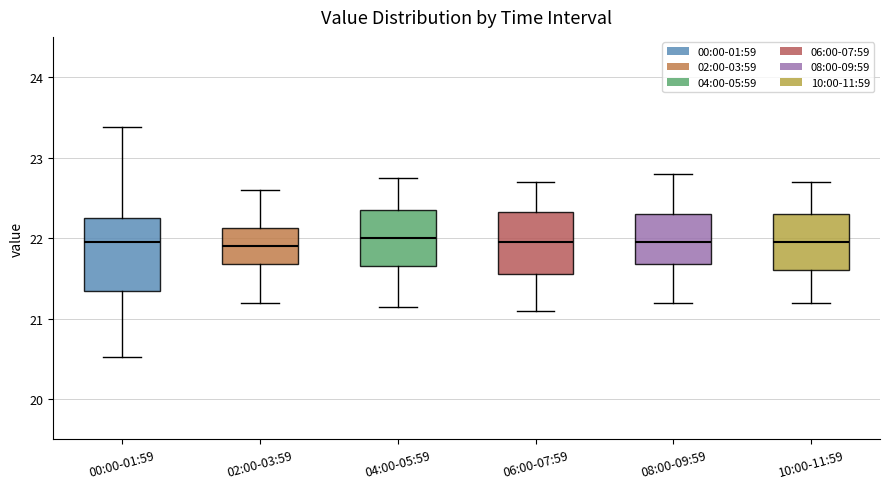

Comparing the boxes themselves (not the whiskers), which one is the tallest?

00:00-01:59